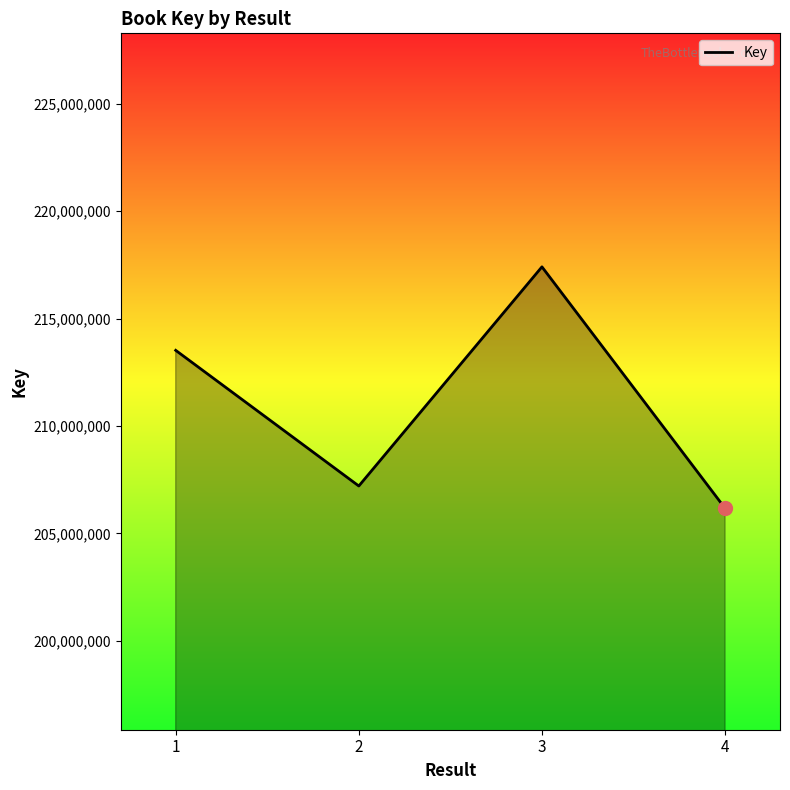

How many values are below 213525936?

2